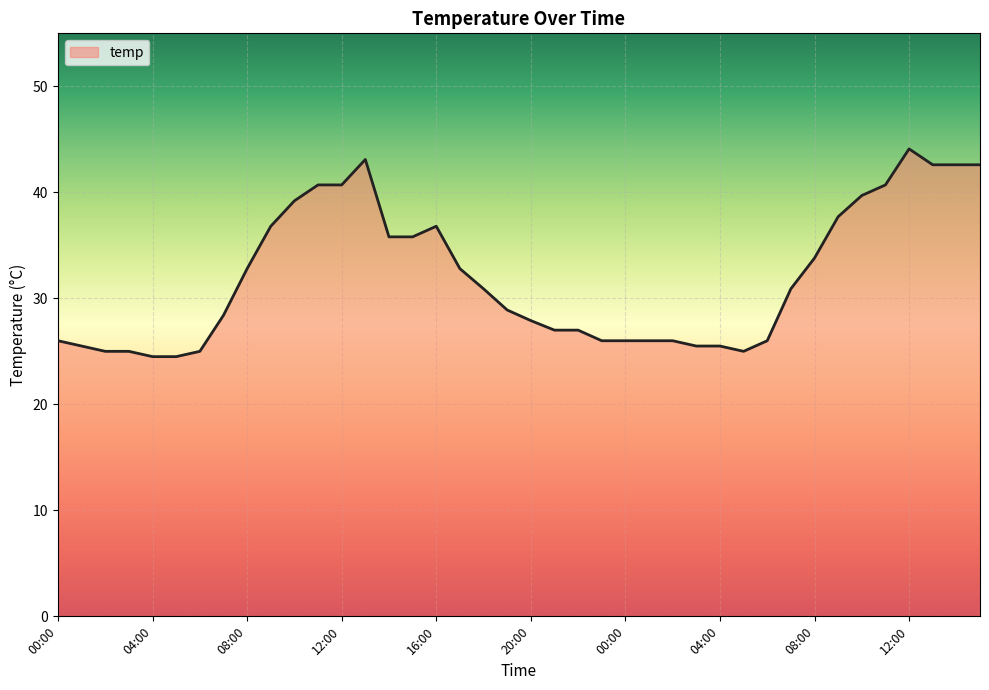

What is the maximum value shown in the chart?

44.1